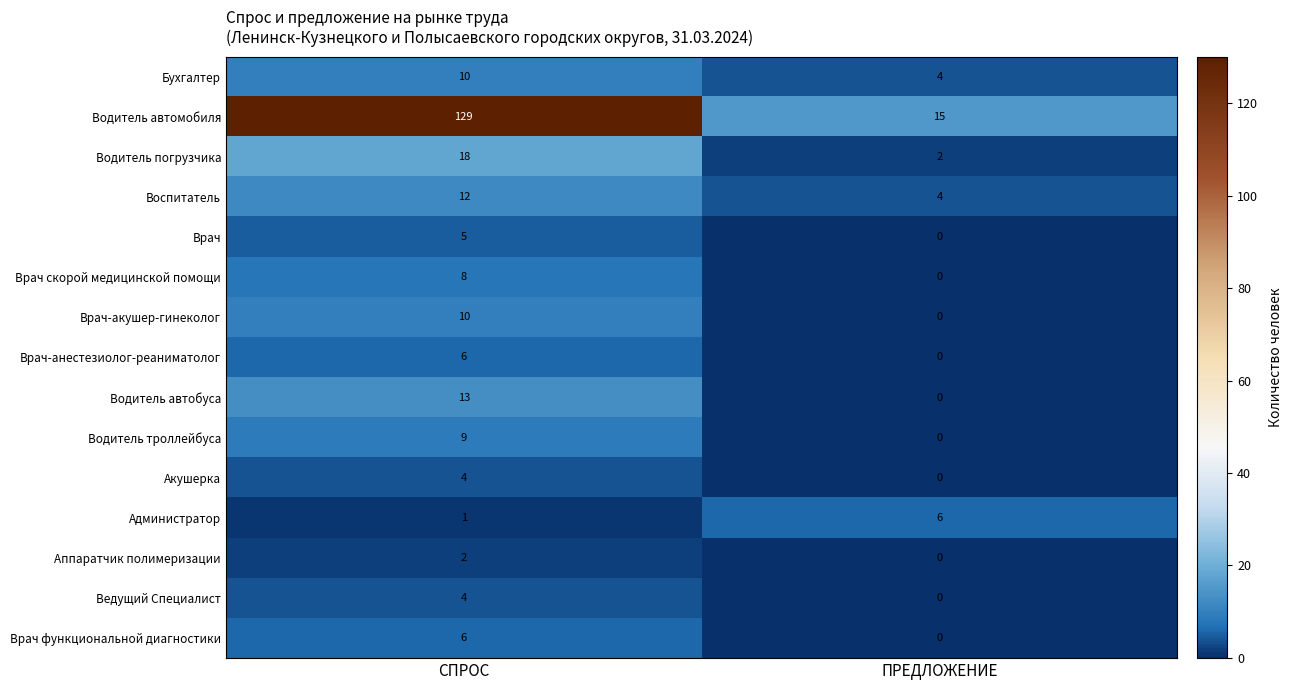

How many series are shown in this chart?

15